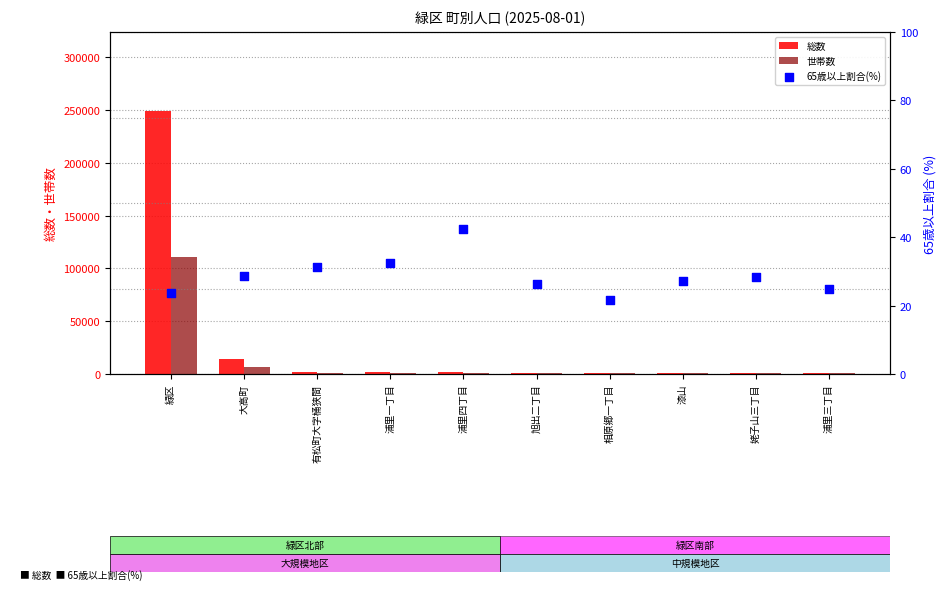

Which series contains the lowest Y value?

65歳以上割合(%)